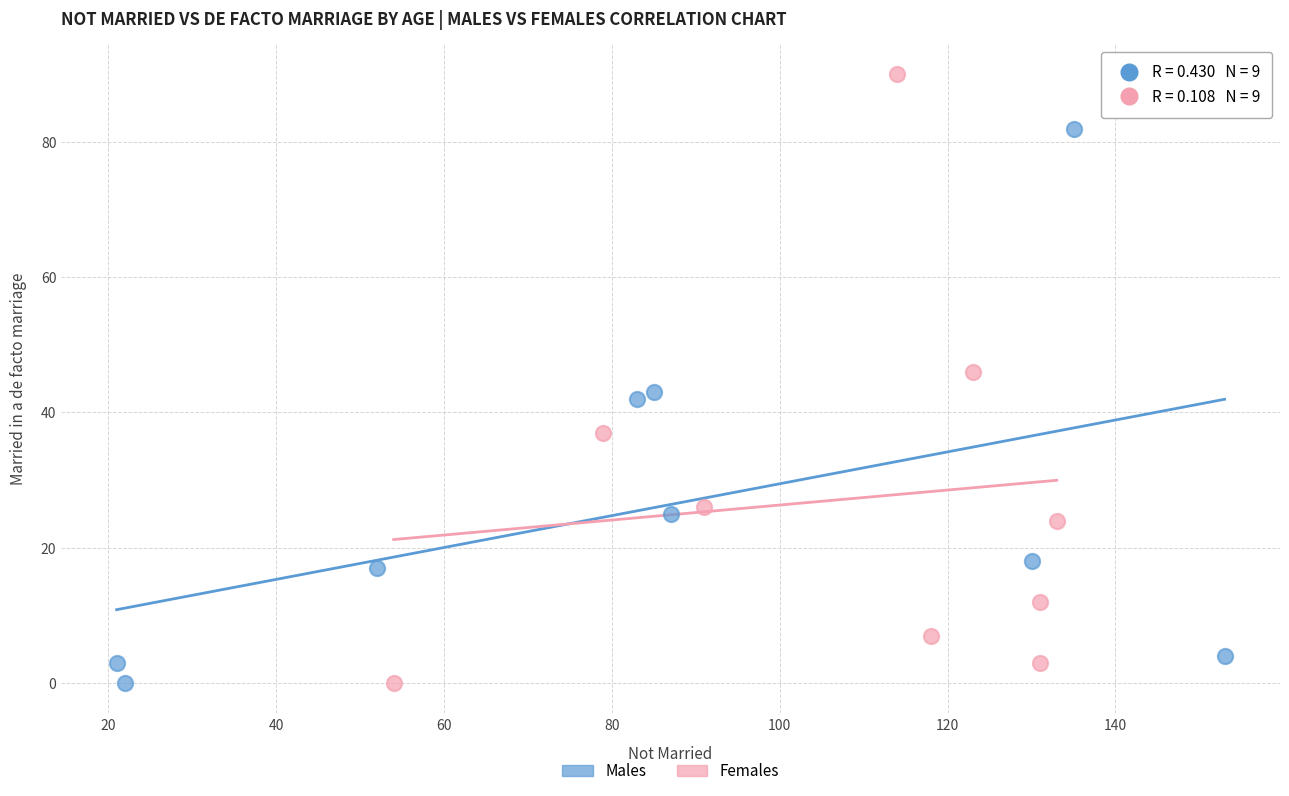

Which series reaches the maximum Y coordinate?

Females